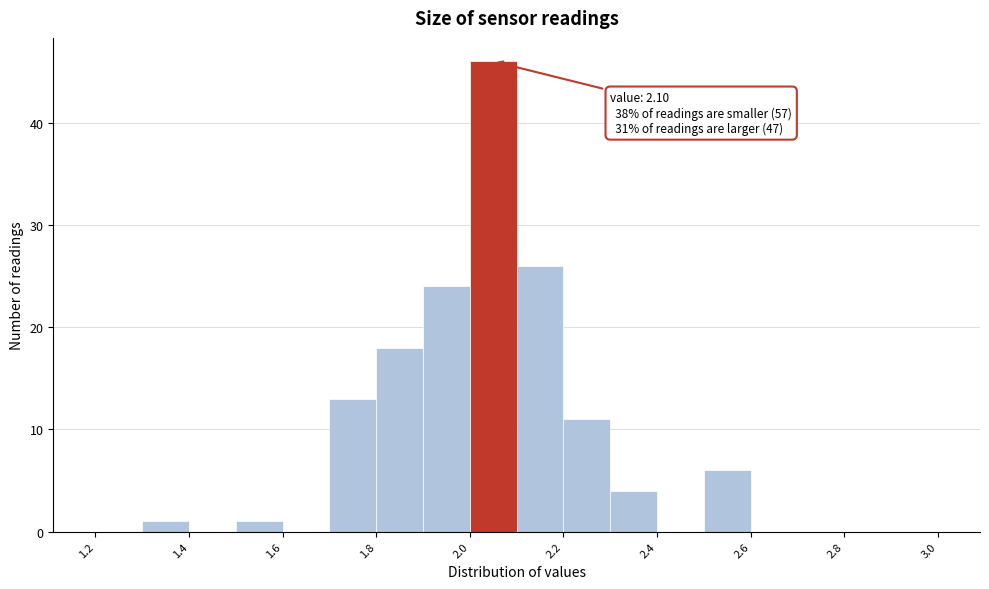

Which range on the x-axis has the tallest bar?

2.0 to 2.1